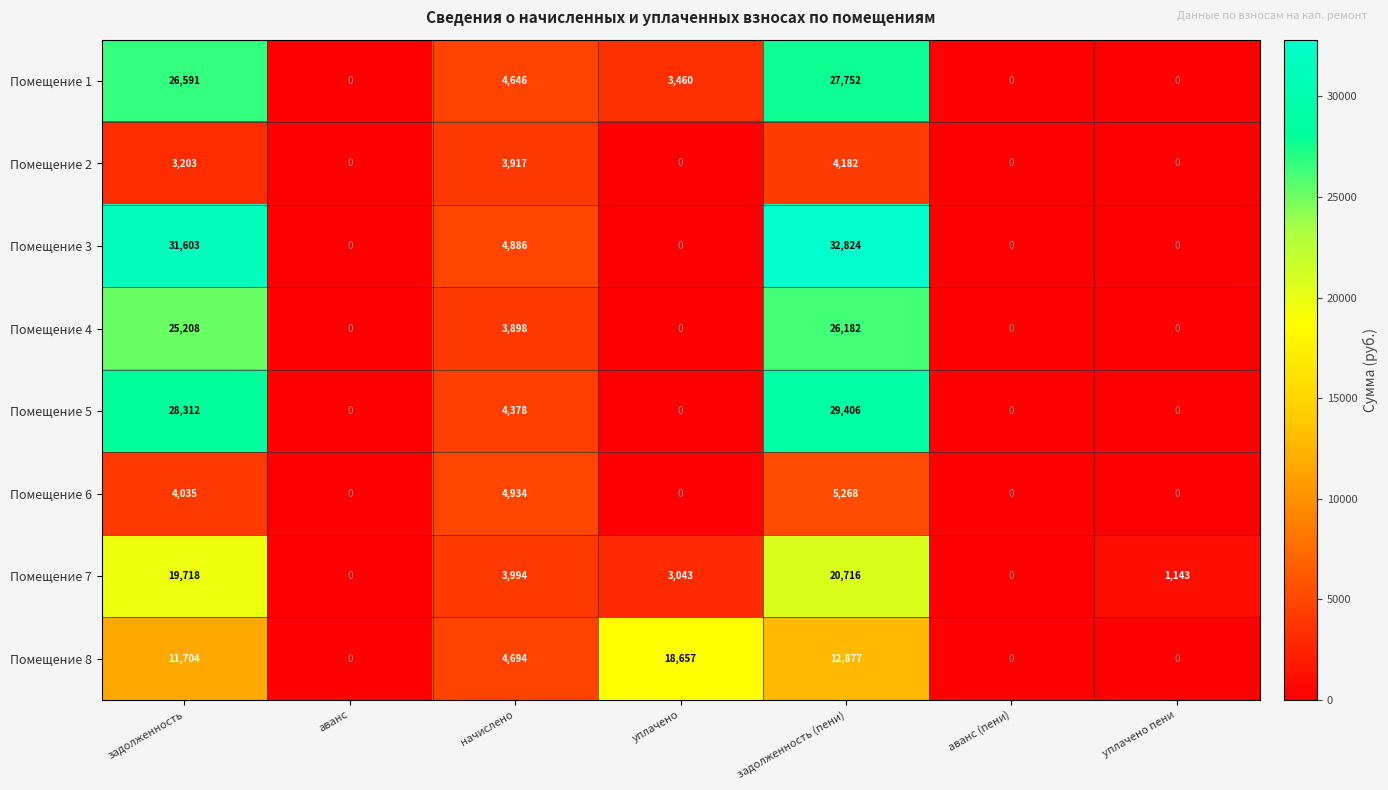

What is the highest value of the Помещение 7 series?

20716